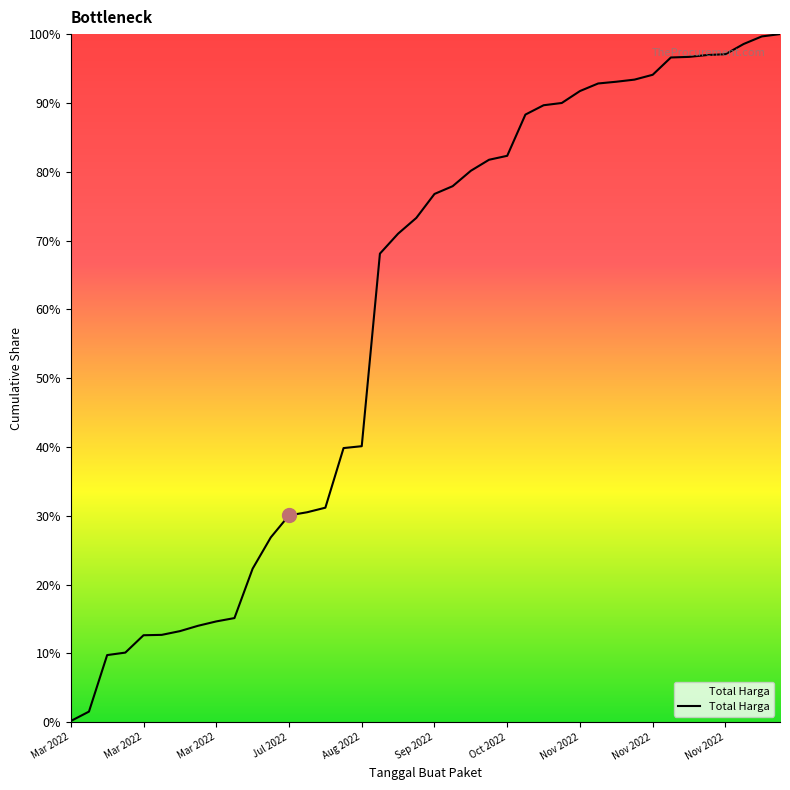

Rank the categories by value from highest to lowest.

39, 38, 37, 36, 35, 34, 33, 32, 31, 30, 29, 28, 27, 26, 25, 24, 23, 22, 21, 20, 19, 18, 17, 16, 15, 14, 13, 12, 11, 10, Nov 2022, Nov 2022, Nov 2022, Oct 2022, Sep 2022, Aug 2022, Jul 2022, Mar 2022, Mar 2022, Mar 2022